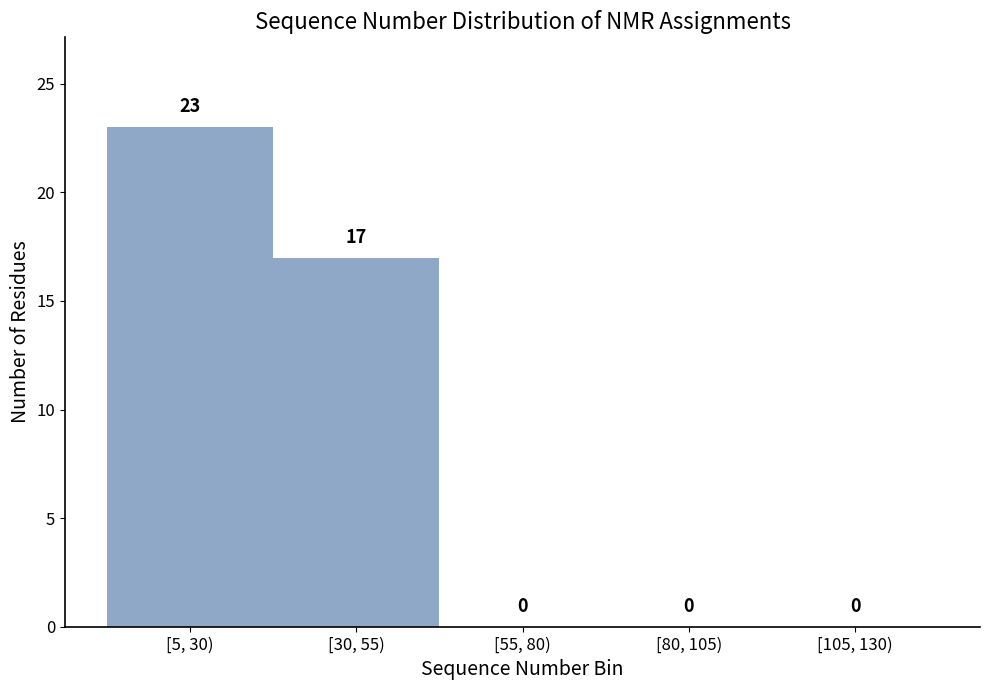

Reading right to left, transcribe all the data shown in this chart.

[105, 130)=0	[80, 105)=0	[55, 80)=0	[30, 55)=17	[5, 30)=23